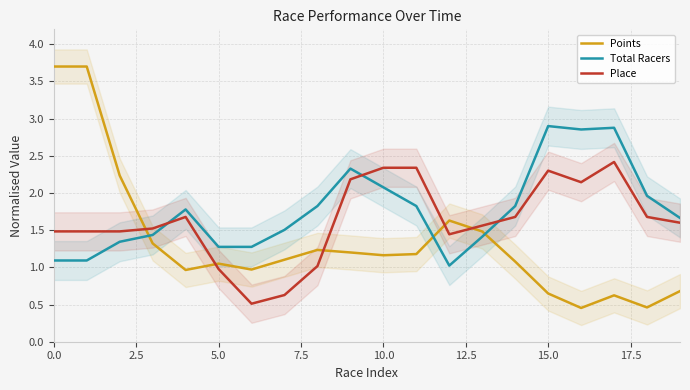

The value of Points at 0.0 is 3.7. True or false?

True